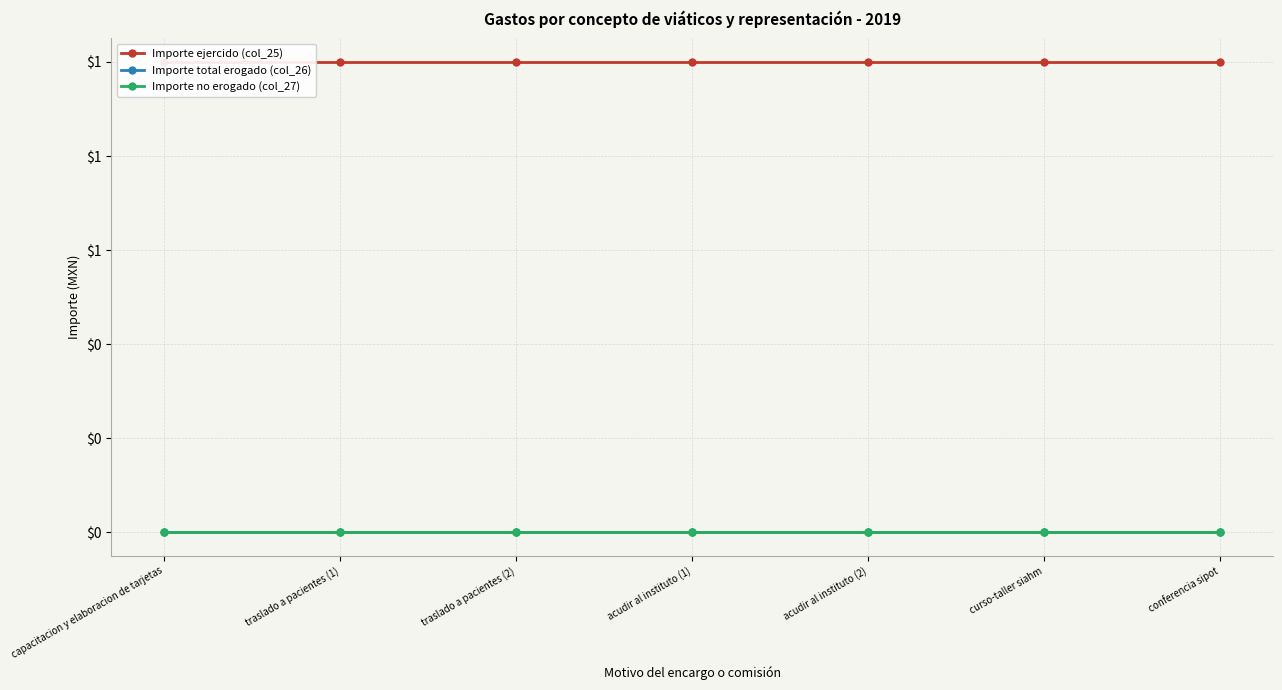

Which has a higher value, traslado a pacientes (1) or traslado a pacientes (2)?

traslado a pacientes (1)